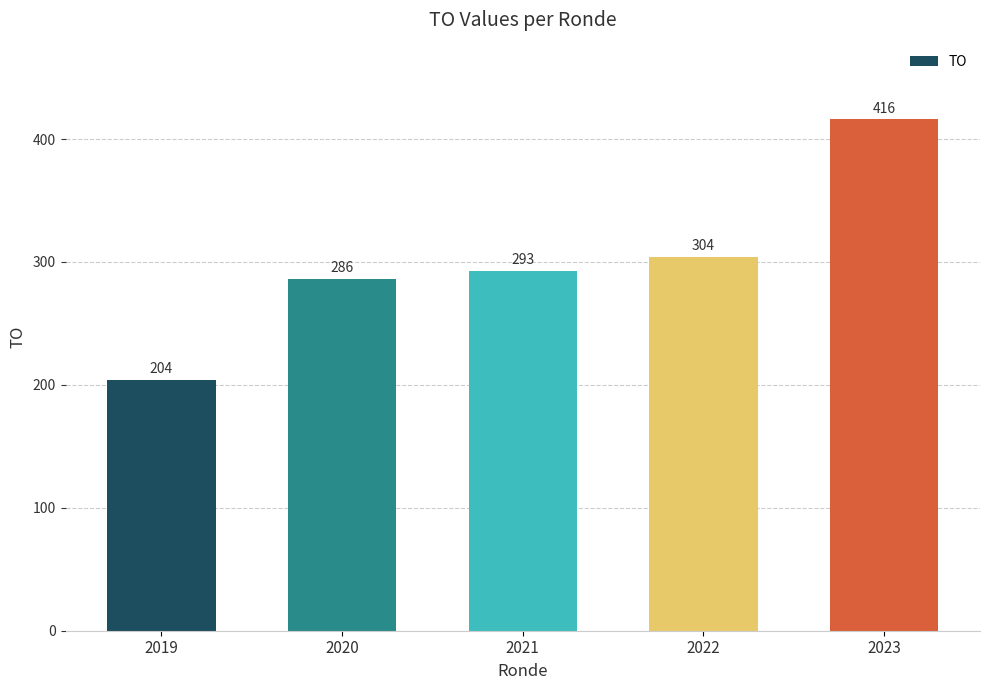

Reading left to right, extract all data points from this chart.

204	286	293	304	416